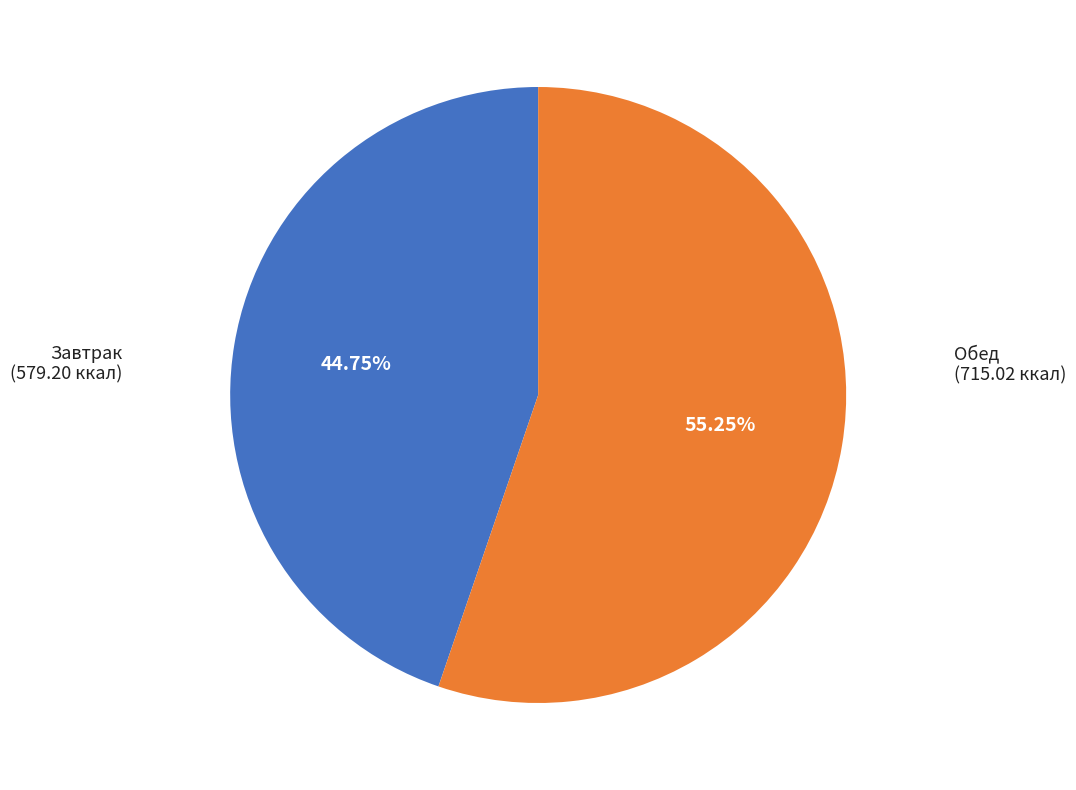

Does any single category account for the majority?

Yes